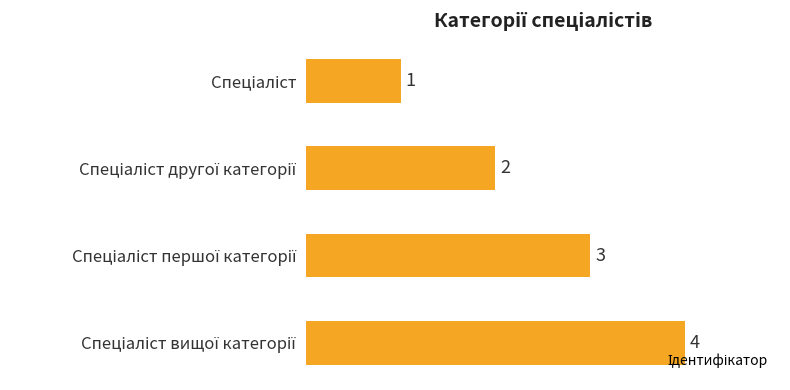

What is the greatest value displayed?

4